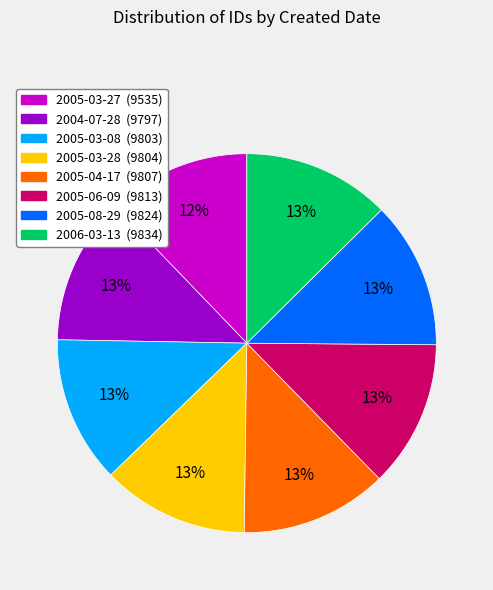

Combined, do 2005-04-17 and 2005-03-27 account for over 50%?

No